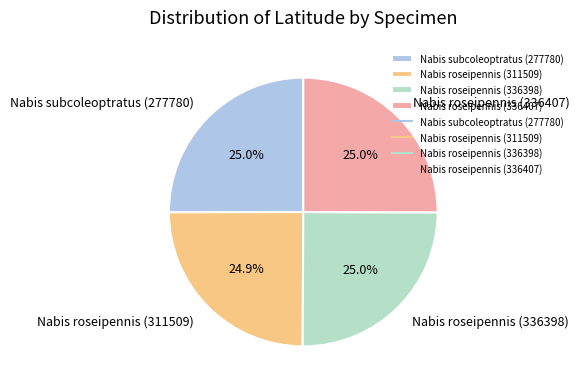

How many segments does this pie chart have?

4